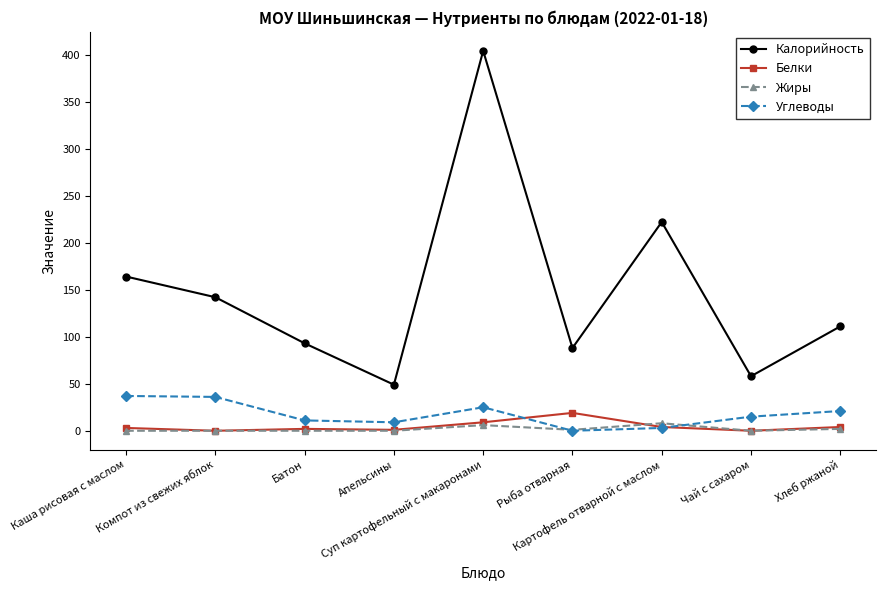

Which series has the largest range (max minus min)?

Калорийность